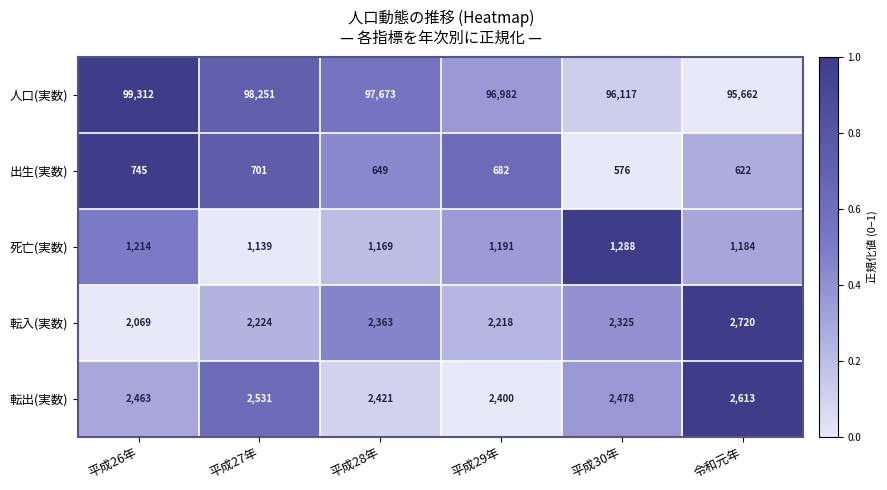

True or false: 転出(実数) has a value of 2400 at 平成29年.

True